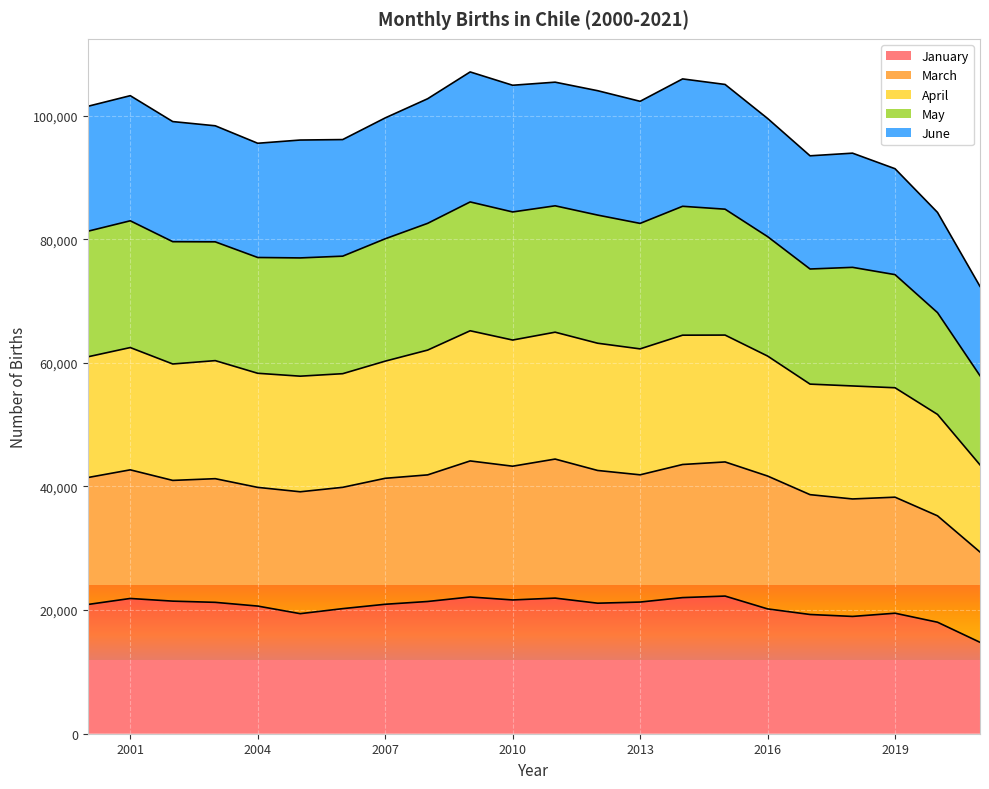

The value of January at 2019 is 19497. True or false?

True